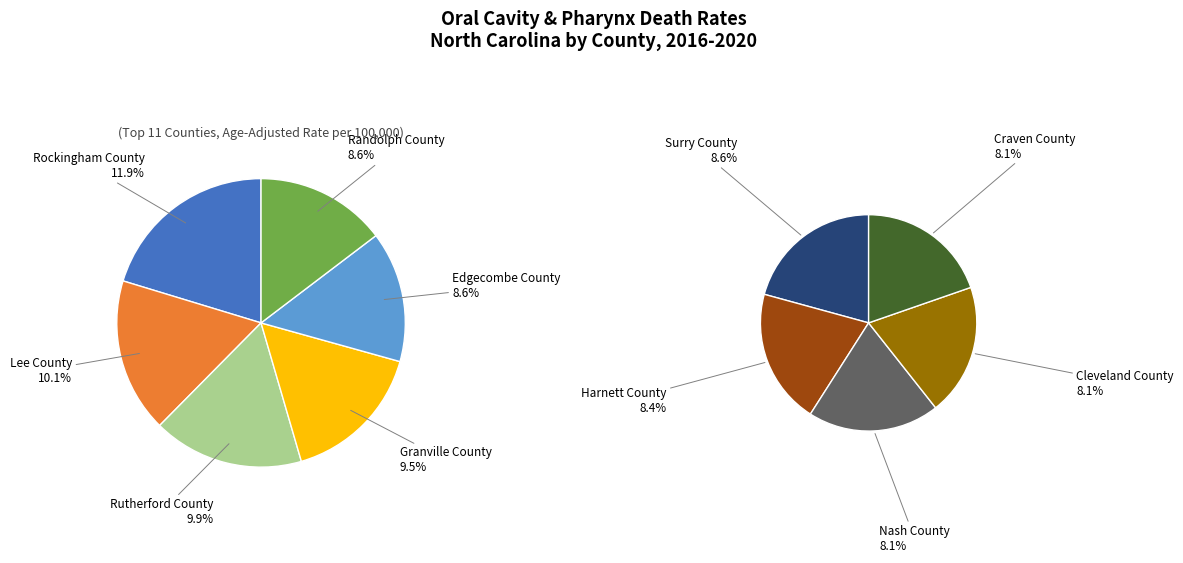

To the nearest percent, what is the combined percentage of Lee County and Rutherford County?

20%